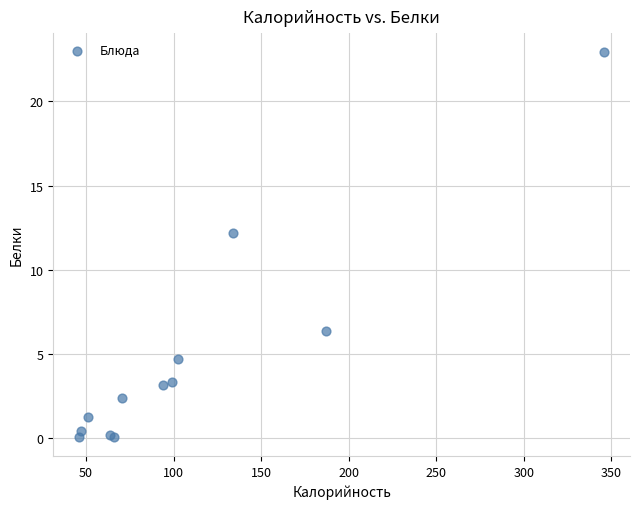

What Y value in the scatter plot is closest to 11?

12.2